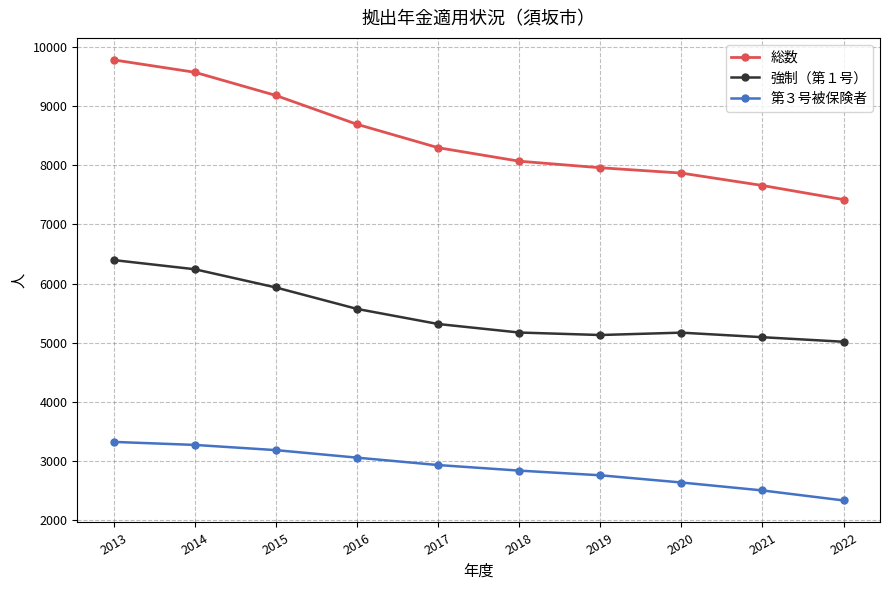

Count the number of categories in the chart.

10